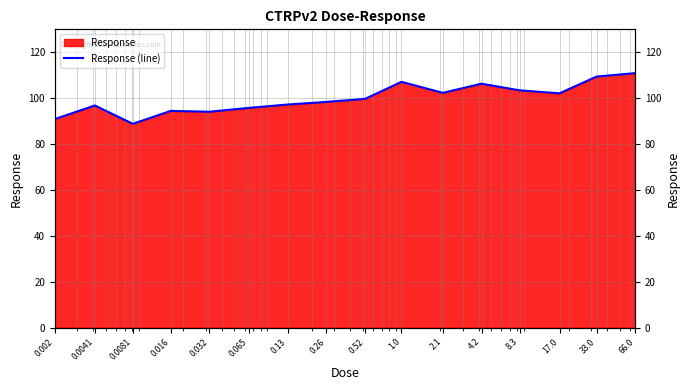

Reading left to right, extract all data points from this chart.

0.002=90.9	0.0041=96.8	0.0081=88.8	0.016=94.4	0.032=94.1	0.065=95.8	0.13=97.2	0.26=98.3	0.52=99.7	1.0=107.1	2.1=102.3	4.2=106.3	8.3=103.4	17.0=102.1	33.0=109.4	66.0=110.9